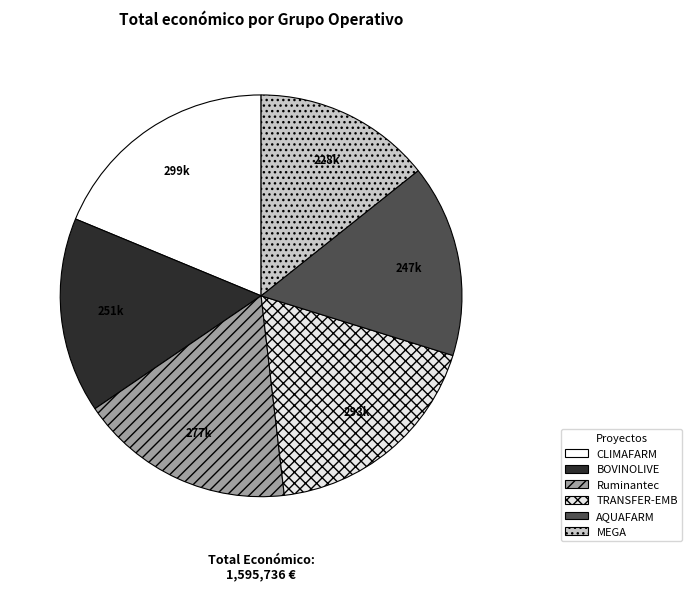

Which has a higher value, AQUAFARM or CLIMAFARM?

CLIMAFARM